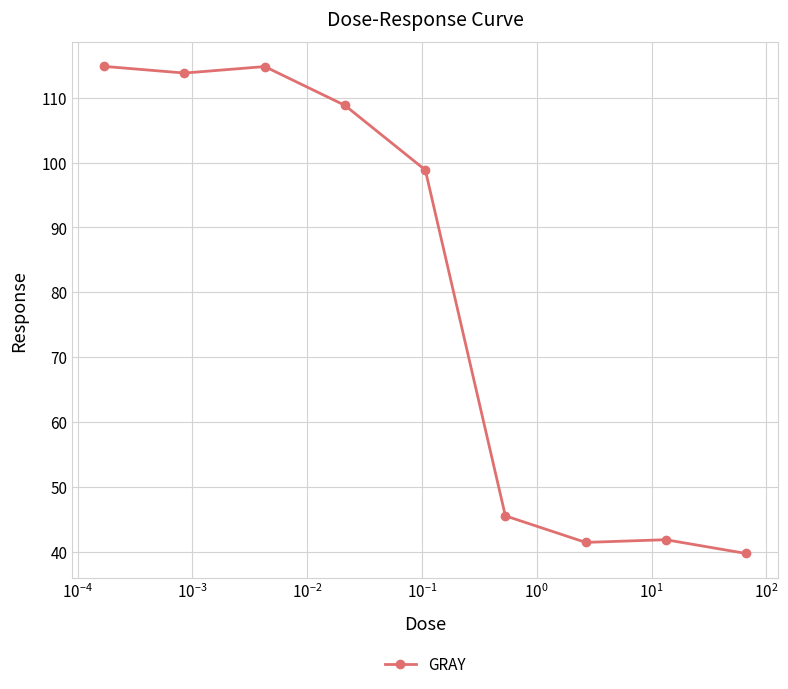

What is the difference between the maximum and minimum values?

75.0